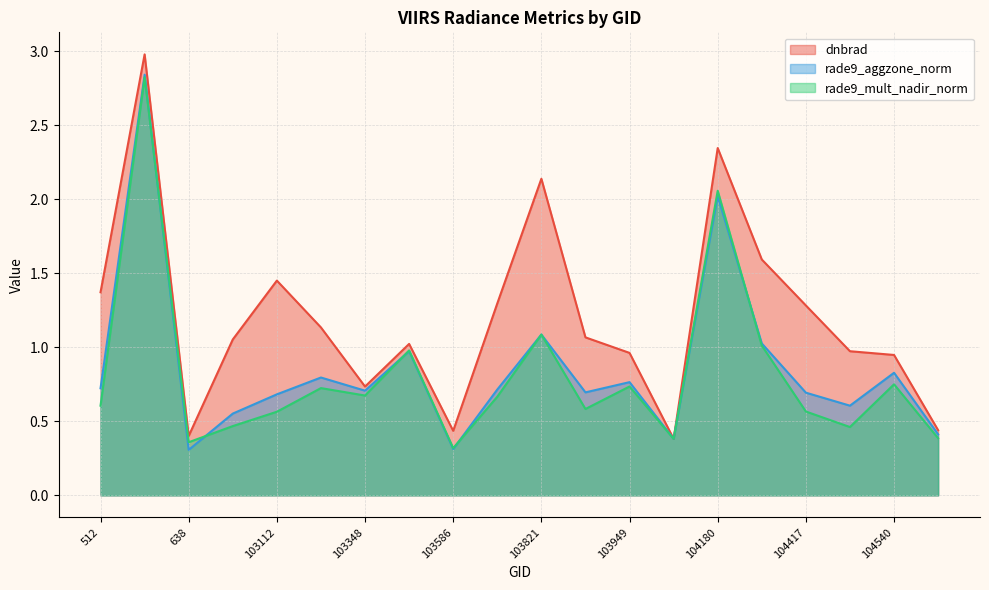

Is it true that rade9_mult_nadir_norm equals 0.7 at 773?

True